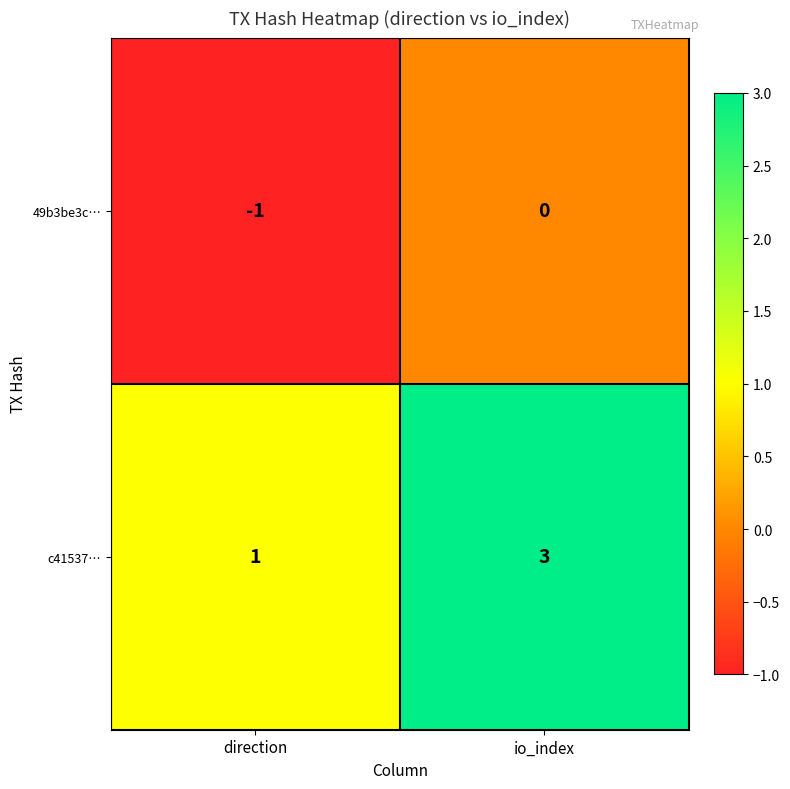

Which category has the lowest value across all series?

direction